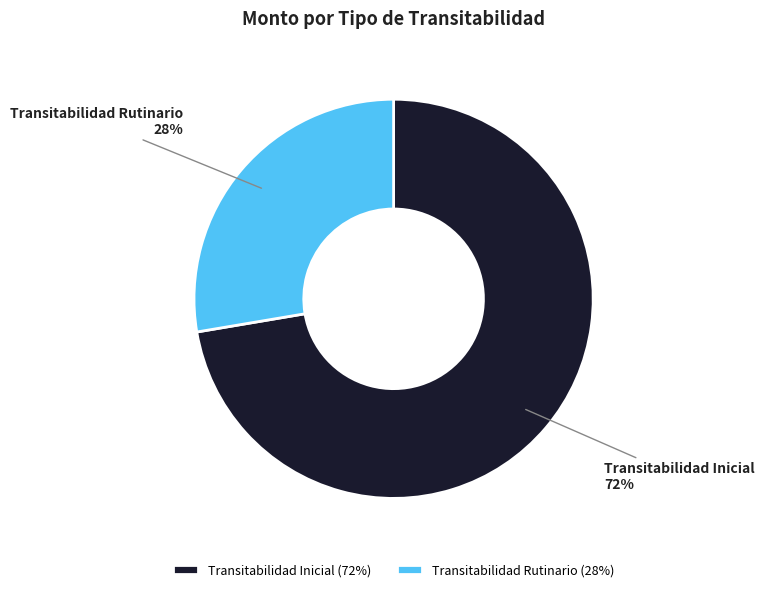

Count the number of slices in the pie.

2